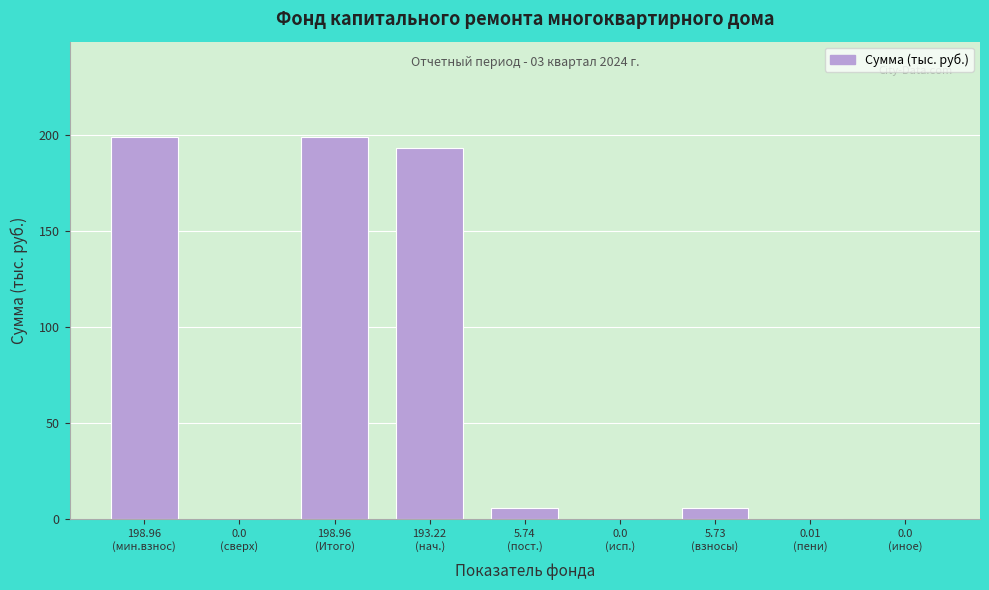

What is the sum of all values?

602.6